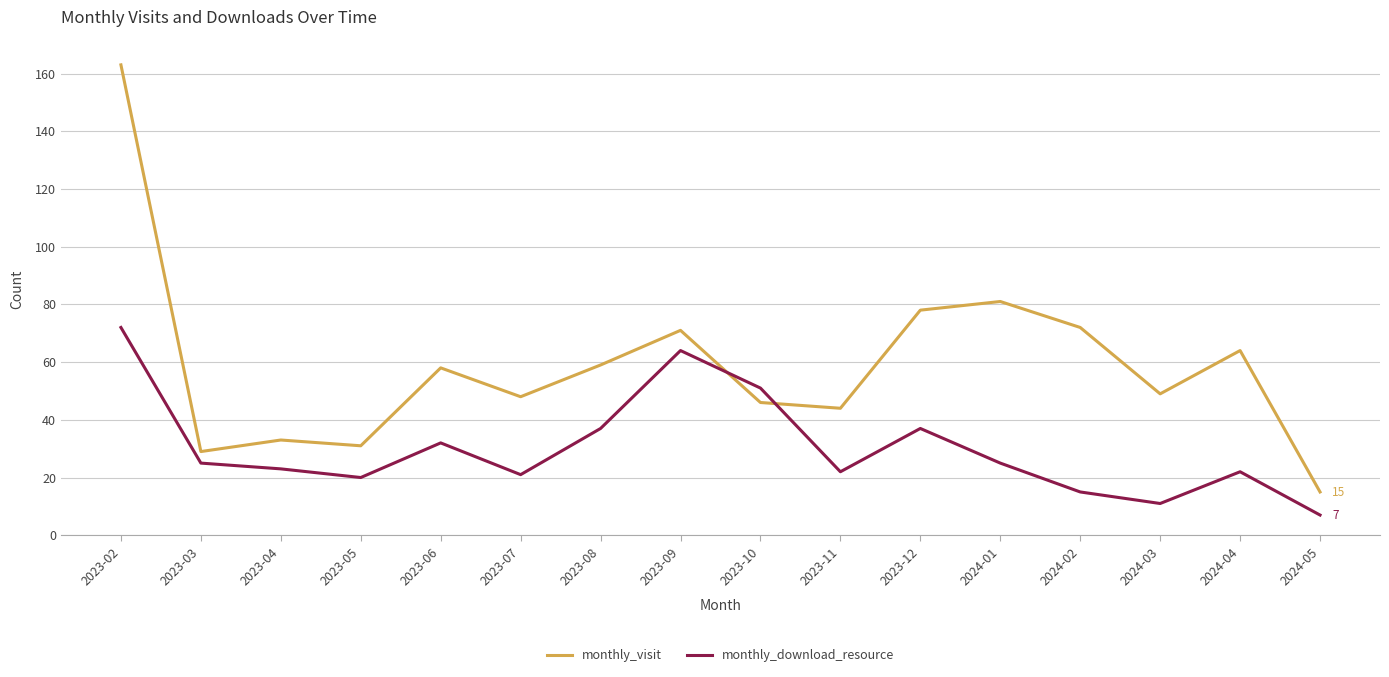

Which series has the largest range (max minus min)?

monthly_visit